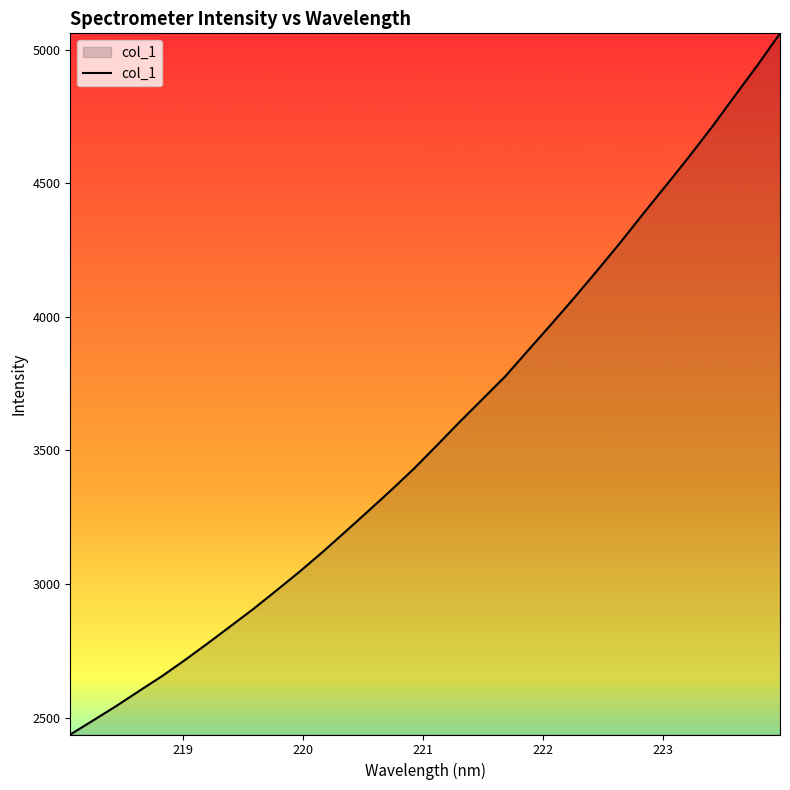

What is the smallest value displayed?

2436.6